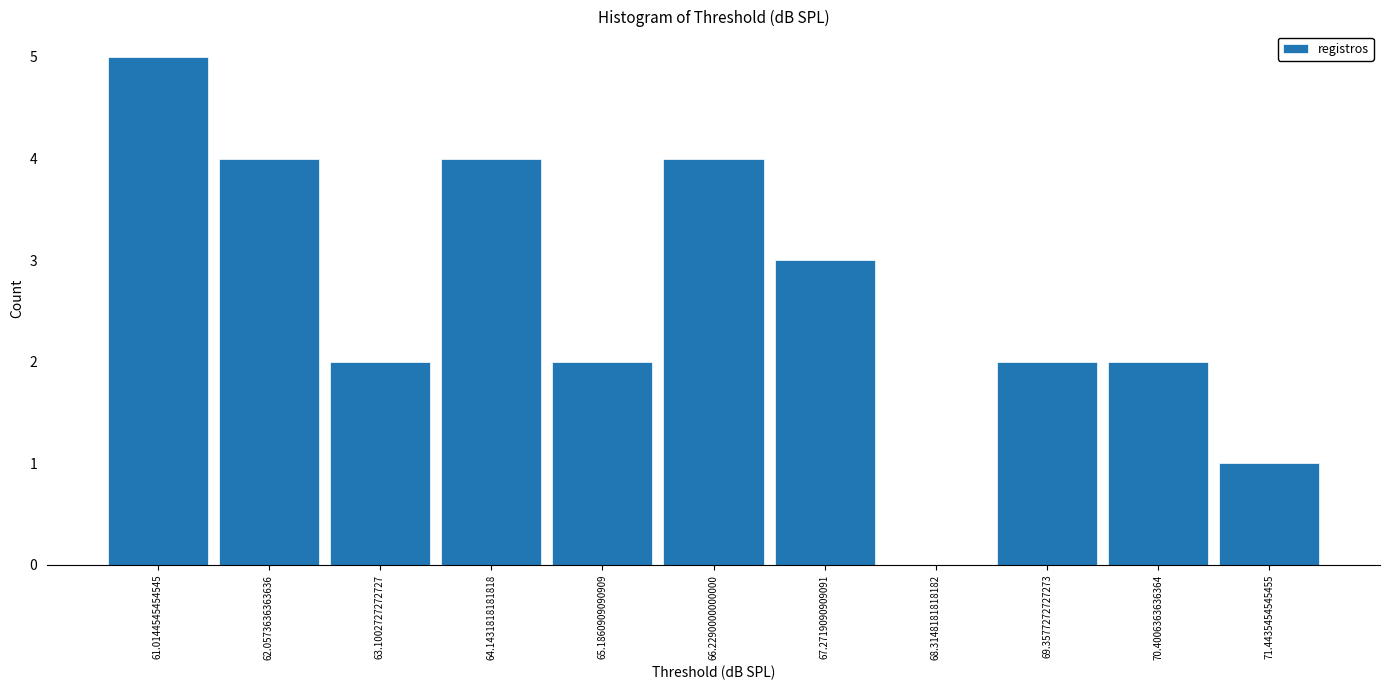

Which range on the x-axis has the tallest bar?

60.4 to 61.6